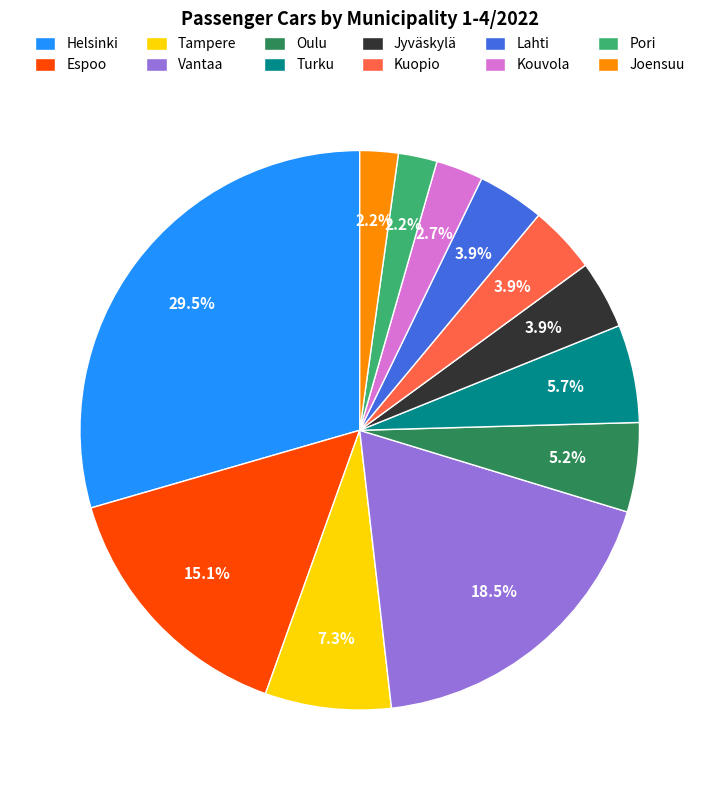

Combined, what portion of the pie is Turku and Kuopio?

9.6%